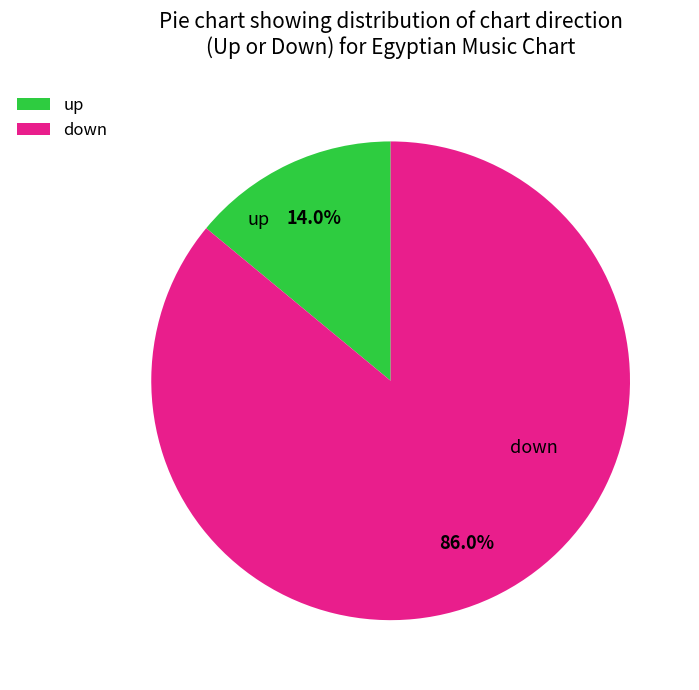

Is it true that up is 14% of the pie?

True